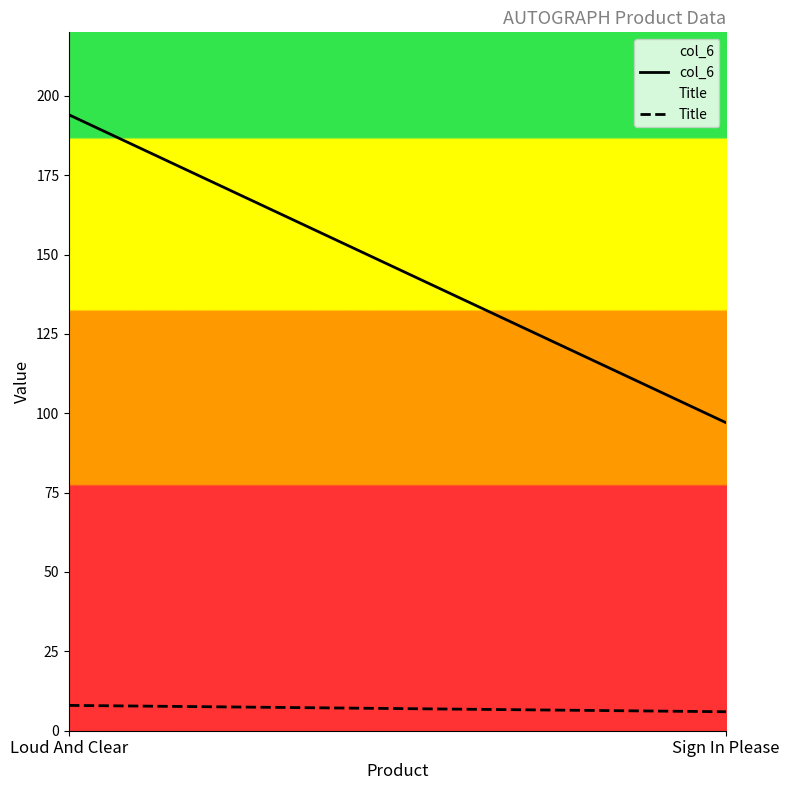

Between Sign In Please and Loud And Clear, which is larger?

Loud And Clear